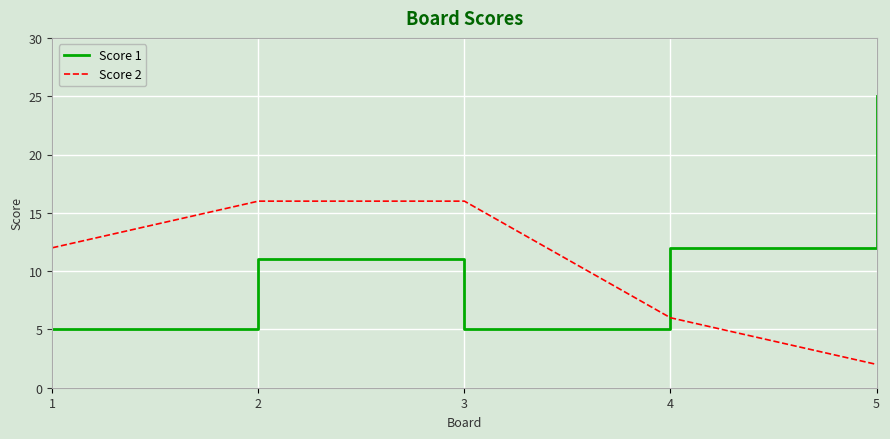

List the series in order of their overall mean, highest first.

Score 1, Score 2